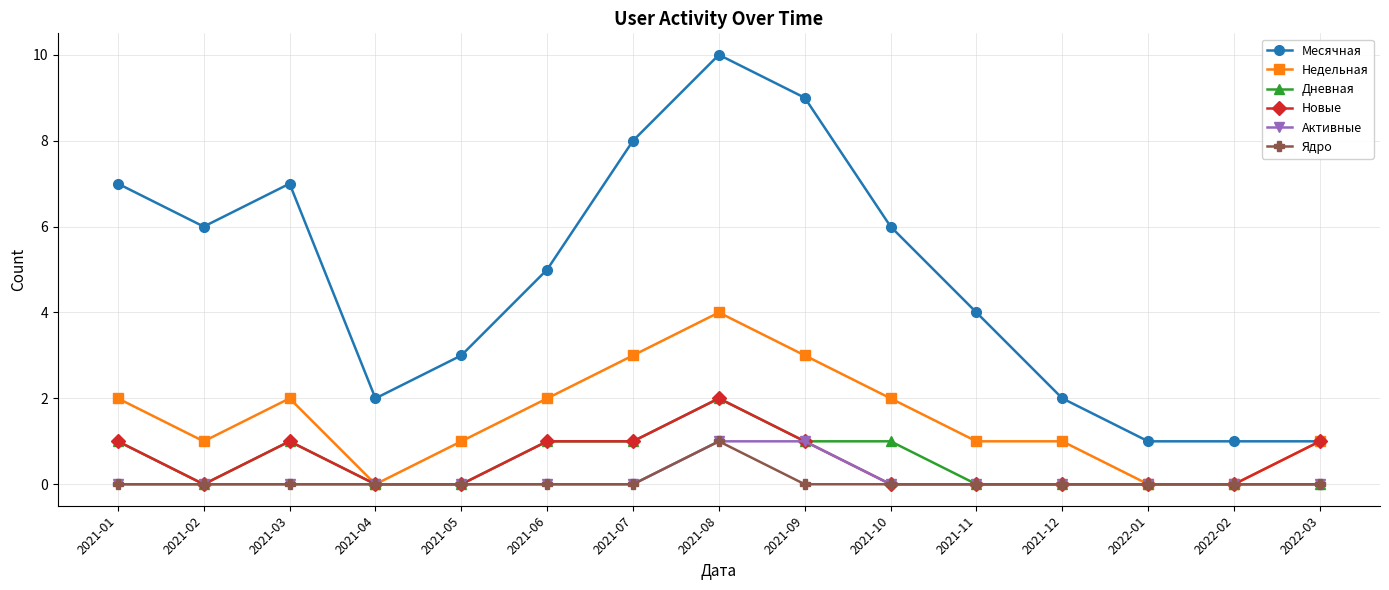

Does the chart display data point markers on the line(s)?

Yes